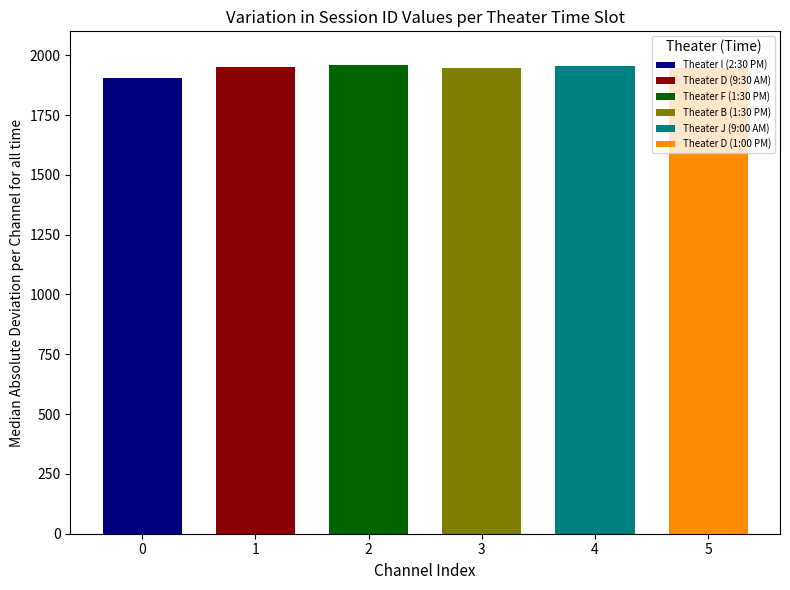

What is the value of the 5th bar from the left?

1955